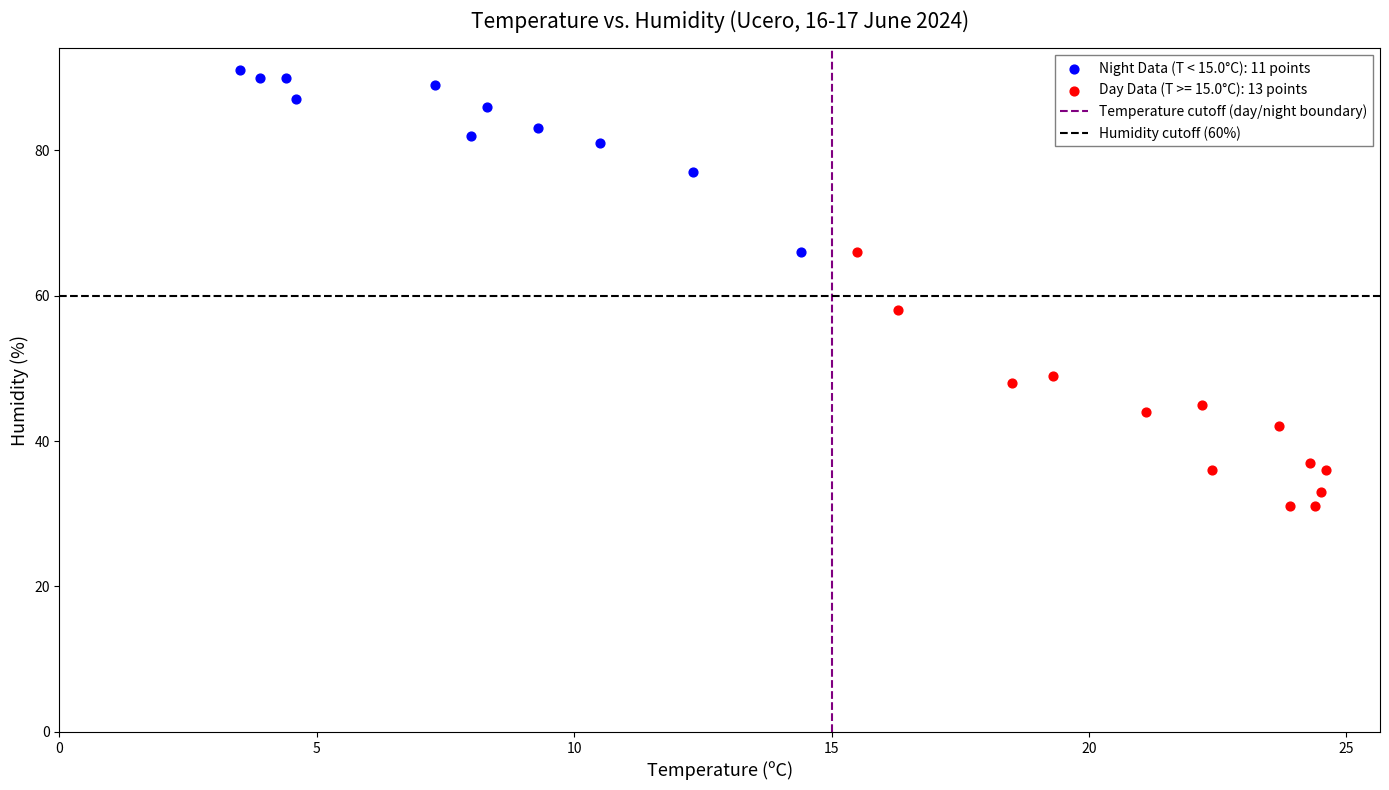

Which series has the widest spread of Y values?

Day Data (T >= 15.0°C): 13 points